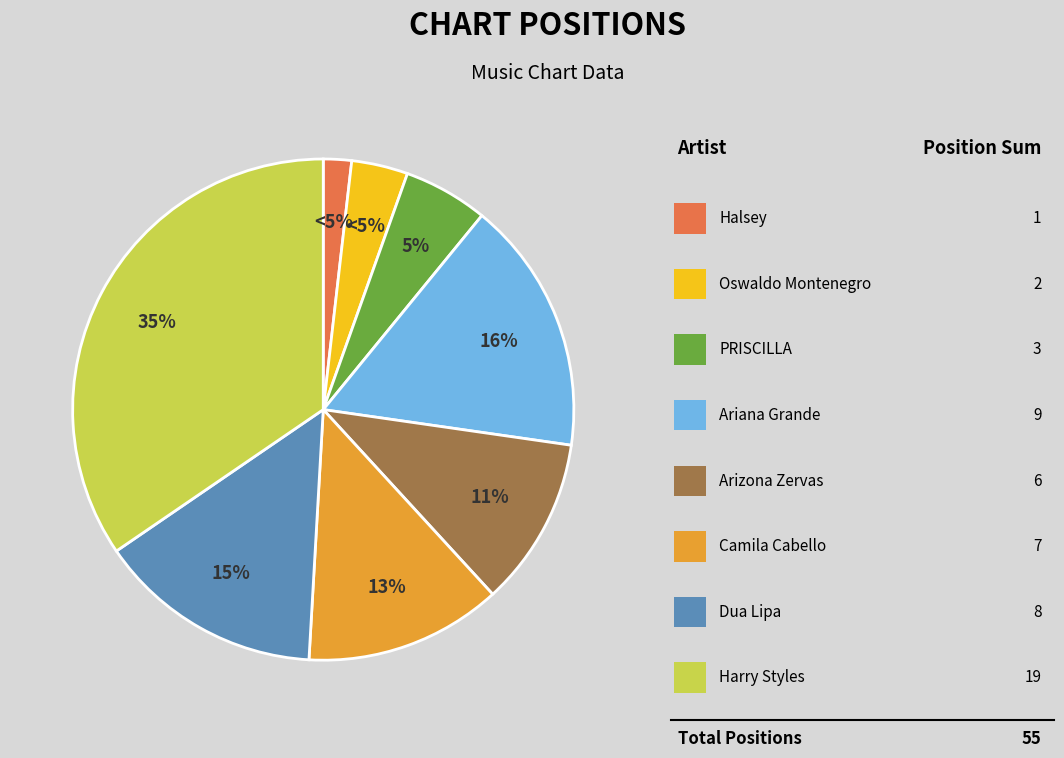

Count the number of slices in the pie.

8